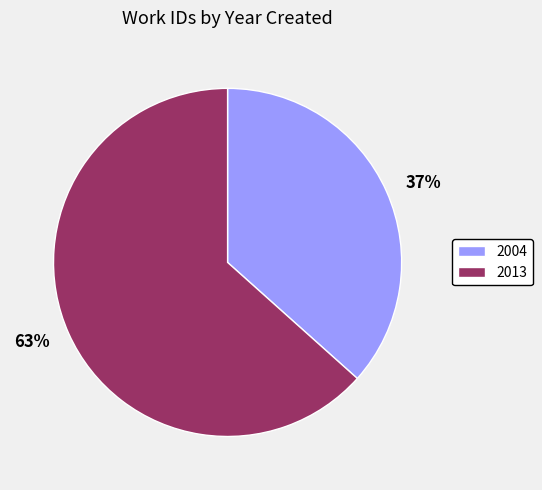

To the nearest percent, what is the combined percentage of 2013 and 2004?

100%